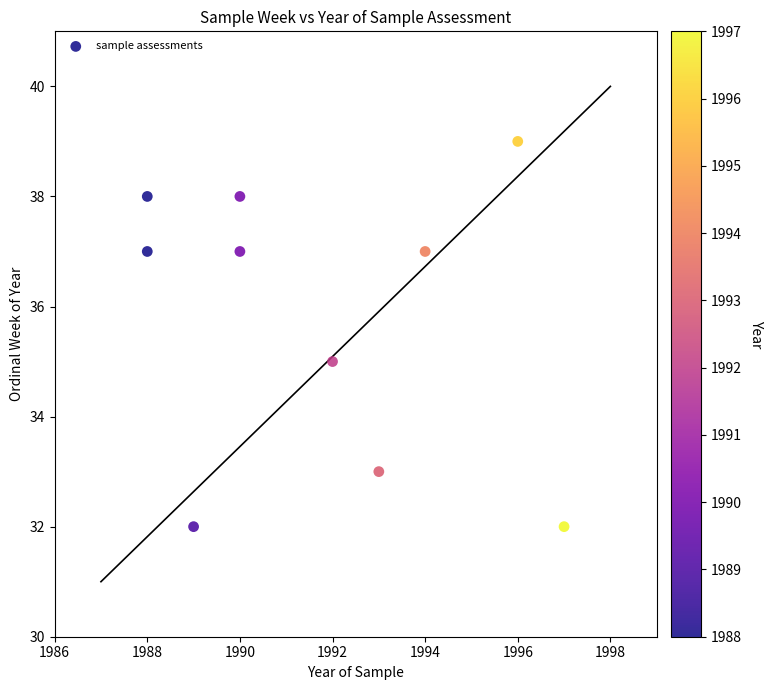

What is the range of Y values (max minus min)?

7